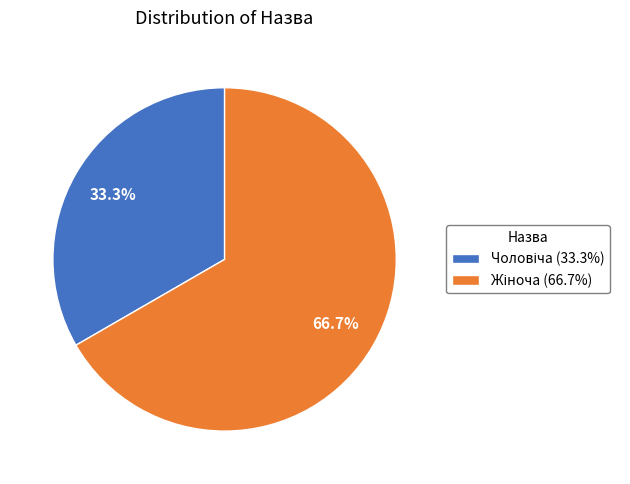

The Жіноча slice represents 67% of the pie. True or false?

True